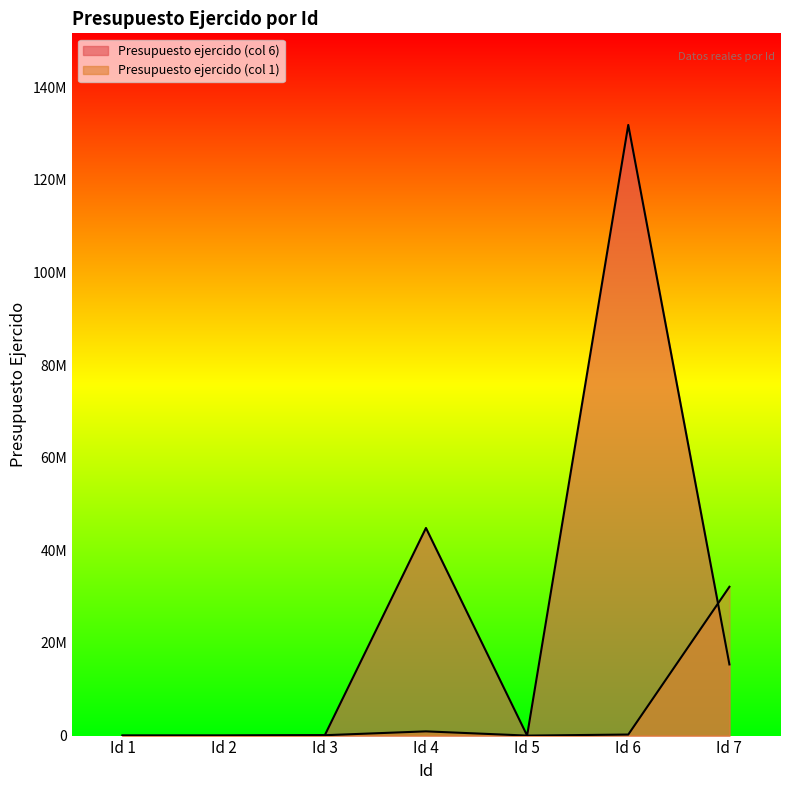

How many series are shown in this chart?

2